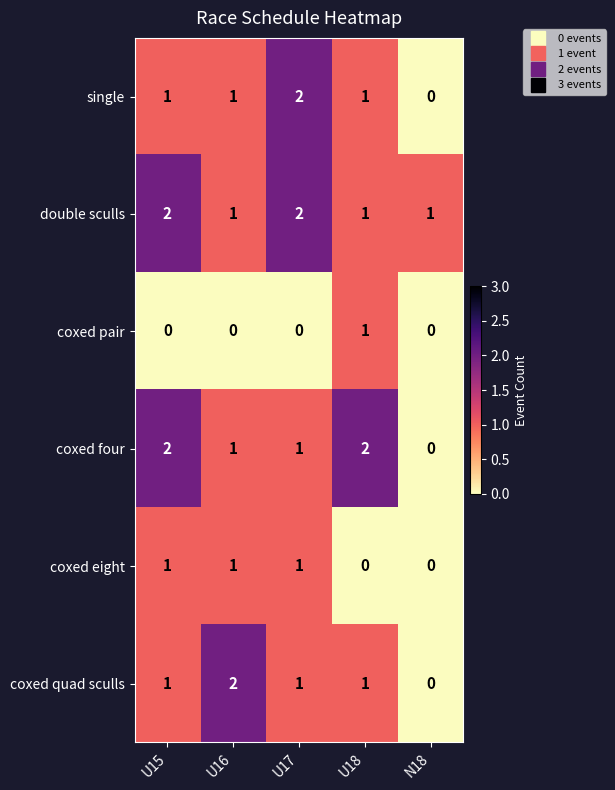

Is it true that double sculls equals 1 at U16?

True